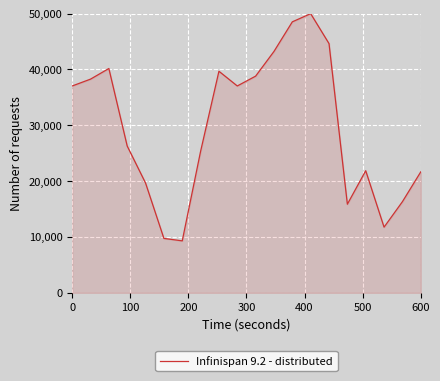

What is the greatest value displayed?

50000.0